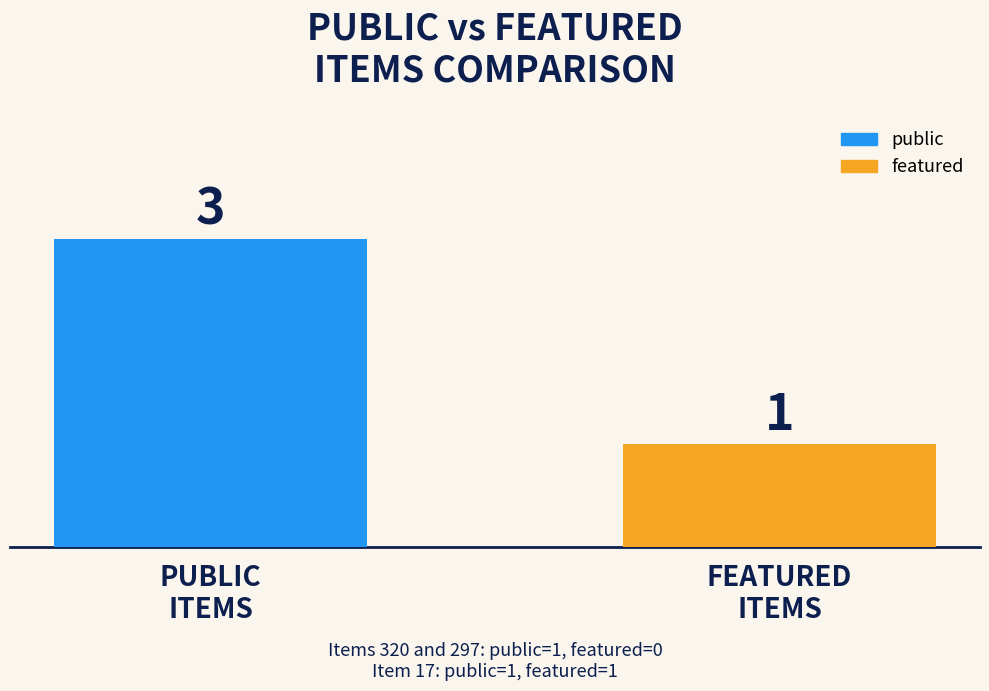

How many groups of bars are there?

1